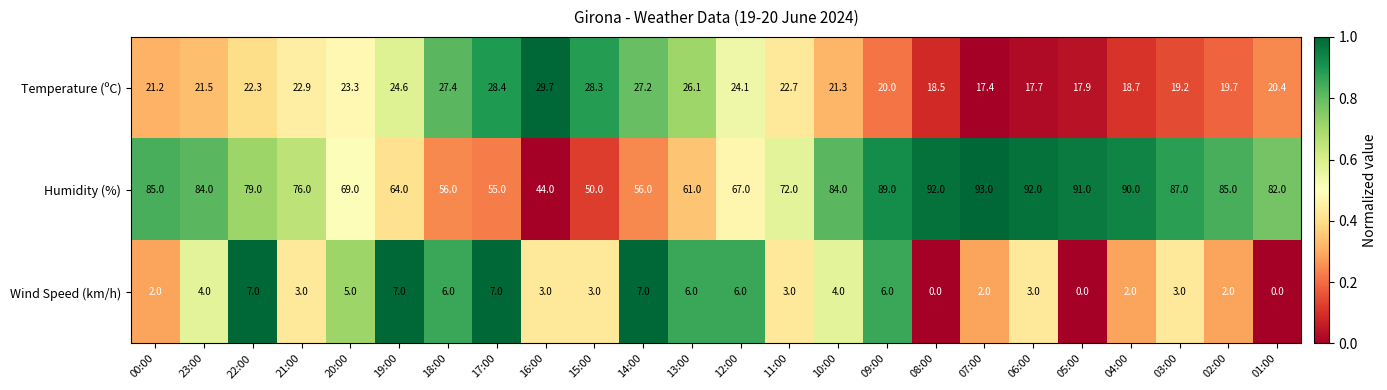

The Temperature (ºC) series shows 7.2 at 21:00. True or false?

False